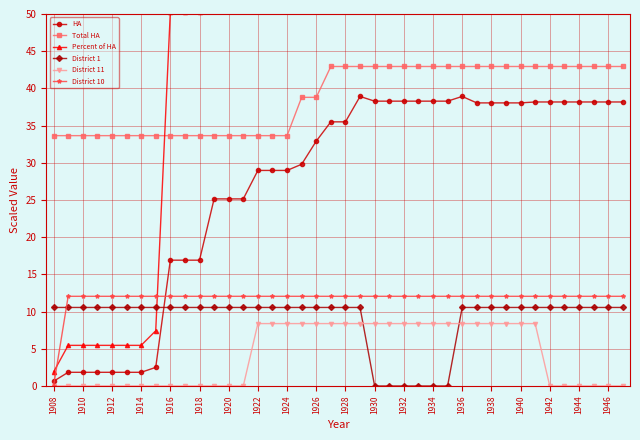

What is the highest value of the HA series?

38.9